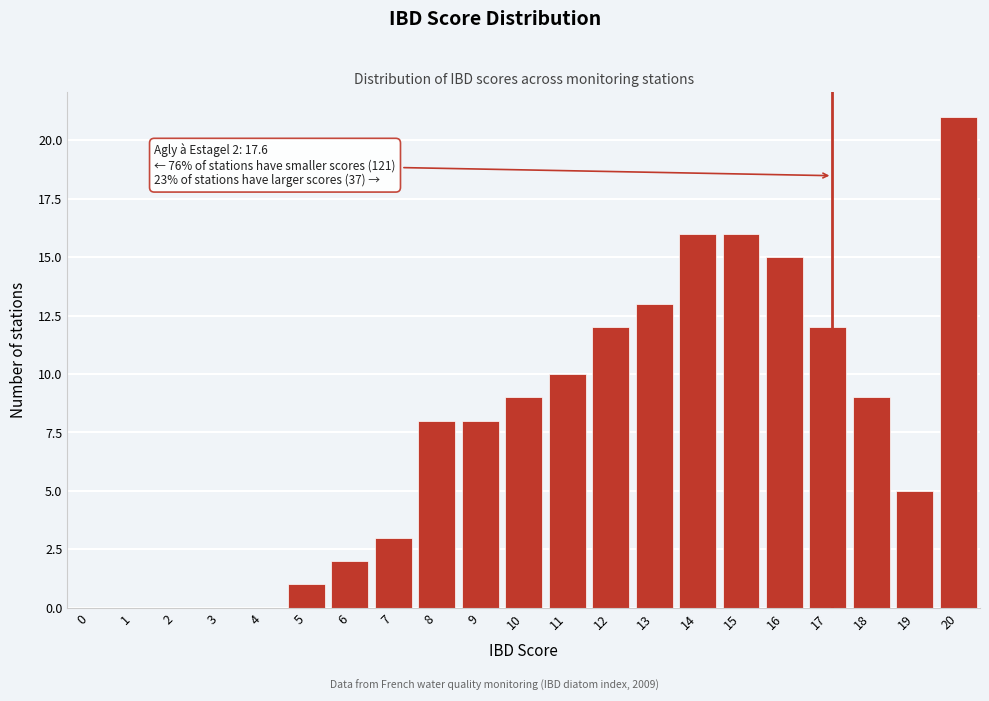

Reading left to right, list all the values displayed in this chart.

0=0	1=0	2=0	3=0	4=0	5=1	6=2	7=3	8=8	9=8	10=9	11=10	12=12	13=13	14=16	15=16	16=15	17=12	18=9	19=5	20=21